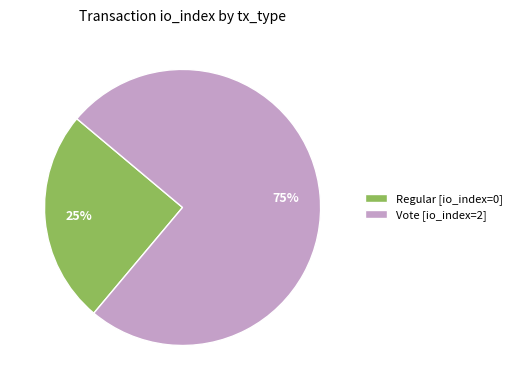

Do Vote and Regular together represent more than half of the pie?

Yes